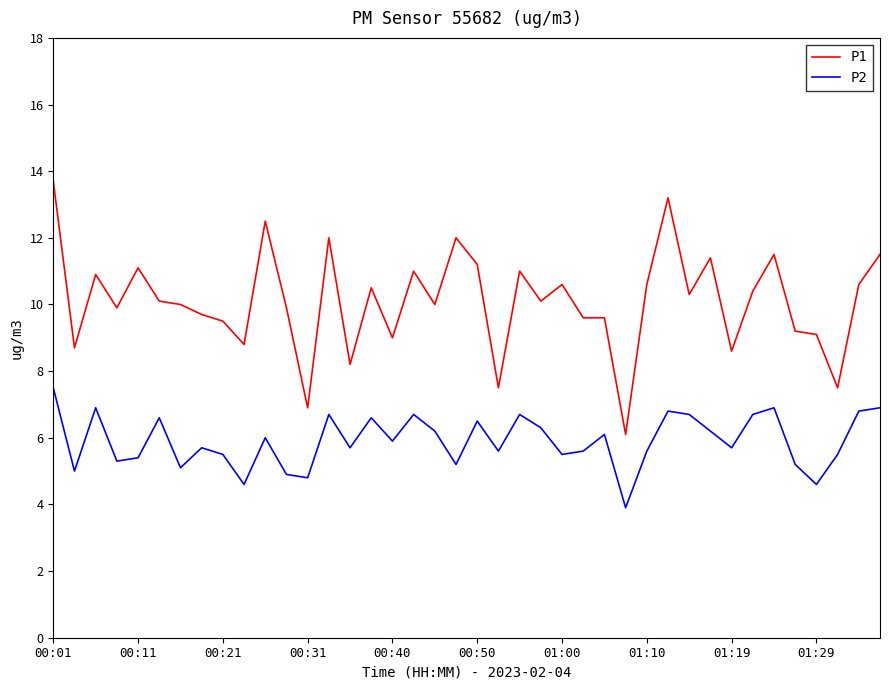

Reading left to right, transcribe all the data shown in this chart.

P1: 13.7	8.7	10.9	9.9	11.1	10.1	10.0	9.7	9.5	8.8	12.5	9.9	6.9	12.0	8.2	10.5	9.0	11.0	10.0	12.0	11.2	7.5	11.0	10.1	10.6	9.6	9.6	6.1	10.6	13.2	10.3	11.4	8.6	10.4	11.5	9.2	9.1	7.5	10.6	11.5
P2: 7.5	5.0	6.9	5.3	5.4	6.6	5.1	5.7	5.5	4.6	6.0	4.9	4.8	6.7	5.7	6.6	5.9	6.7	6.2	5.2	6.5	5.6	6.7	6.3	5.5	5.6	6.1	3.9	5.6	6.8	6.7	6.2	5.7	6.7	6.9	5.2	4.6	5.5	6.8	6.9